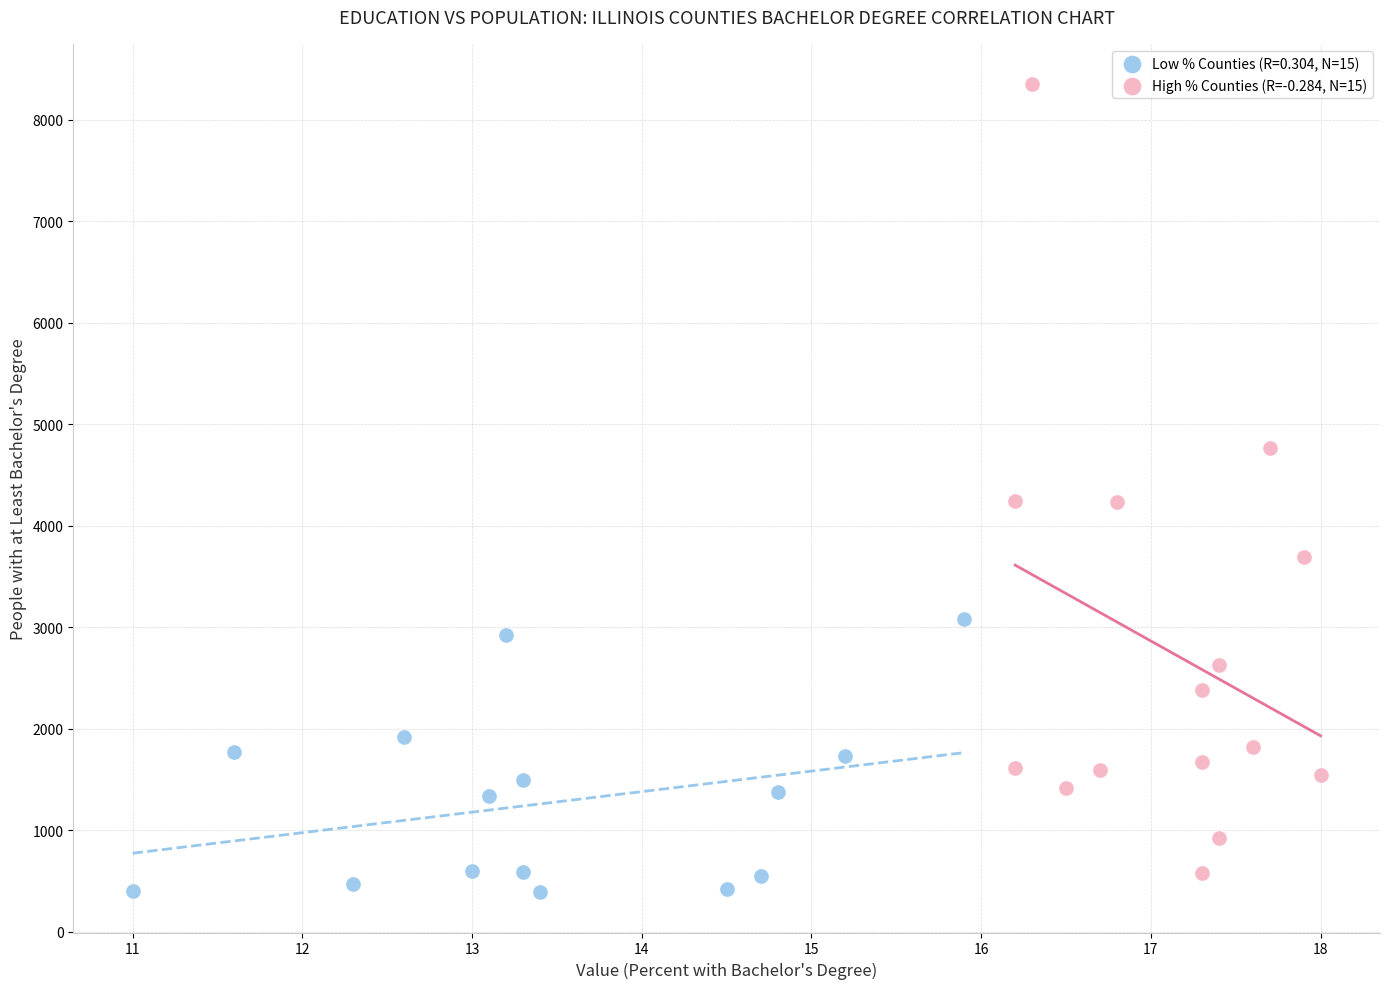

Which series has the largest Y range (max minus min)?

High % Counties (R=-0.284, N=15)